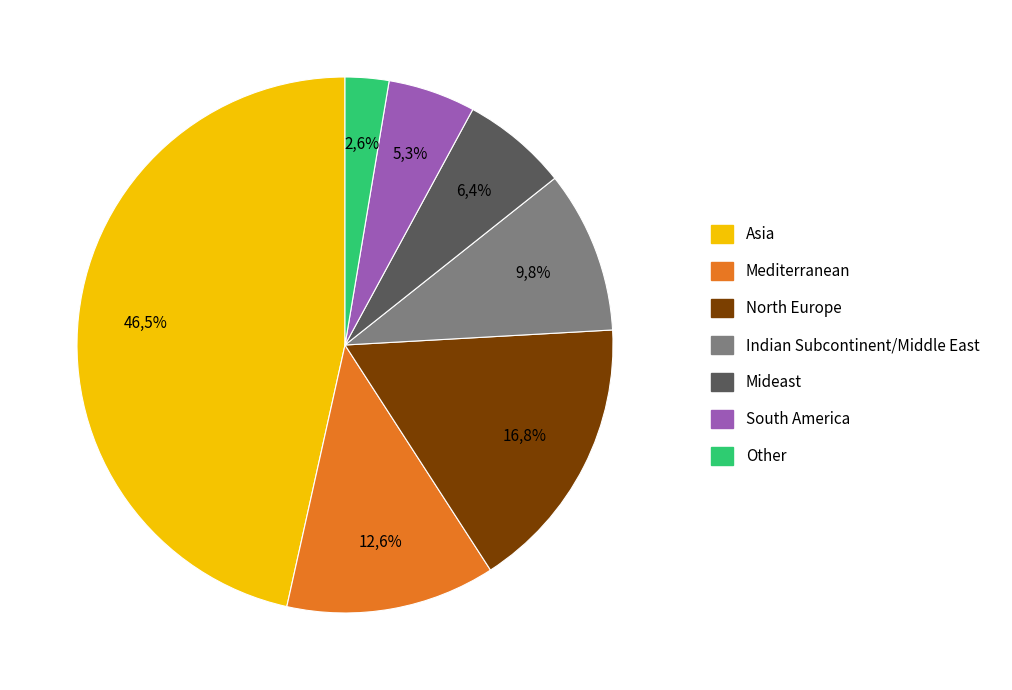

Count the number of slices in the pie.

7